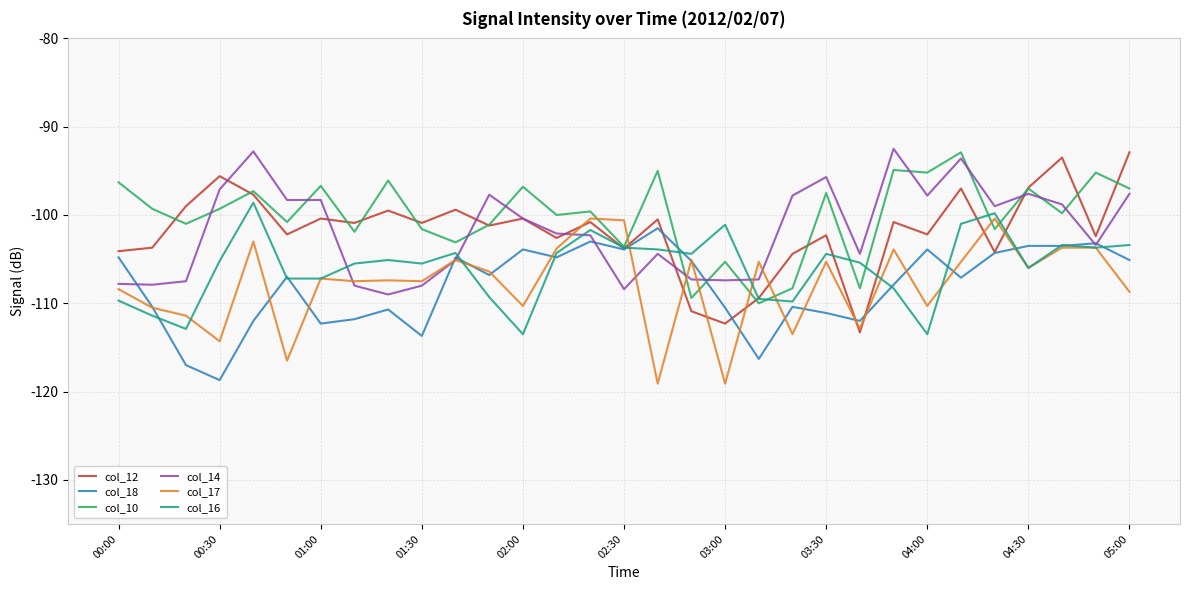

What is the smallest value displayed?

-119.1